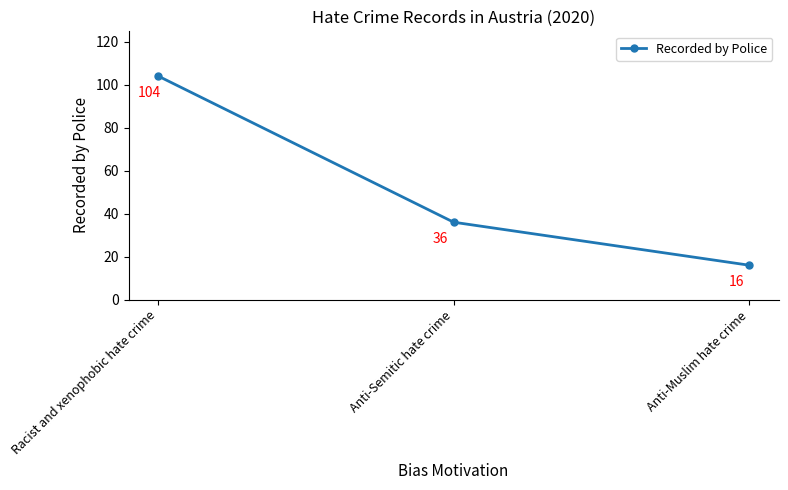

The value at Anti-Muslim hate crime is 16. True or false?

True